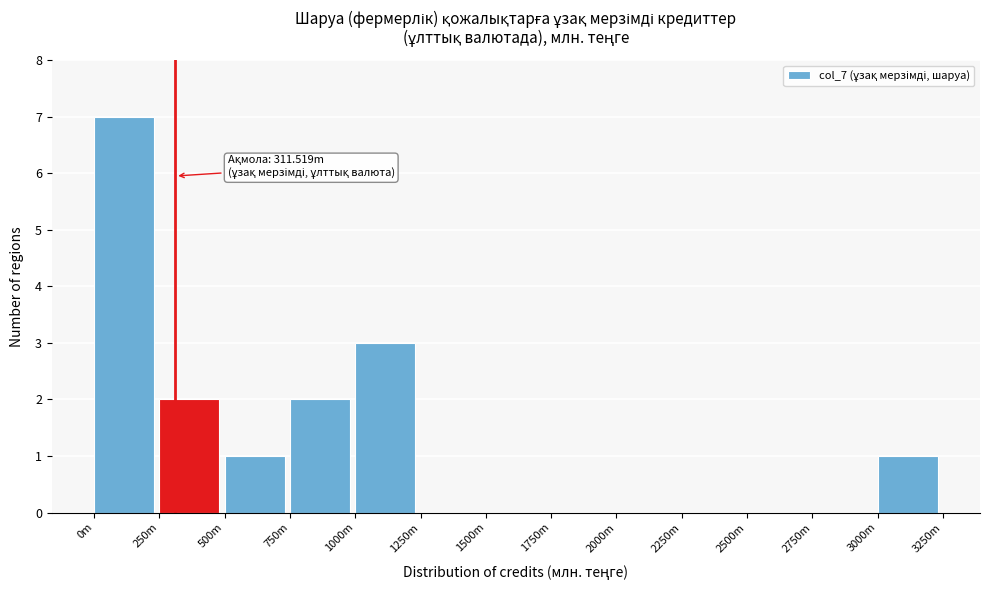

Reading right to left, extract all data points from this chart.

3000m=1	2750m=0	2500m=0	2250m=0	2000m=0	1750m=0	1500m=0	1250m=0	1000m=3	750m=2	500m=1	250m=2	0m=7